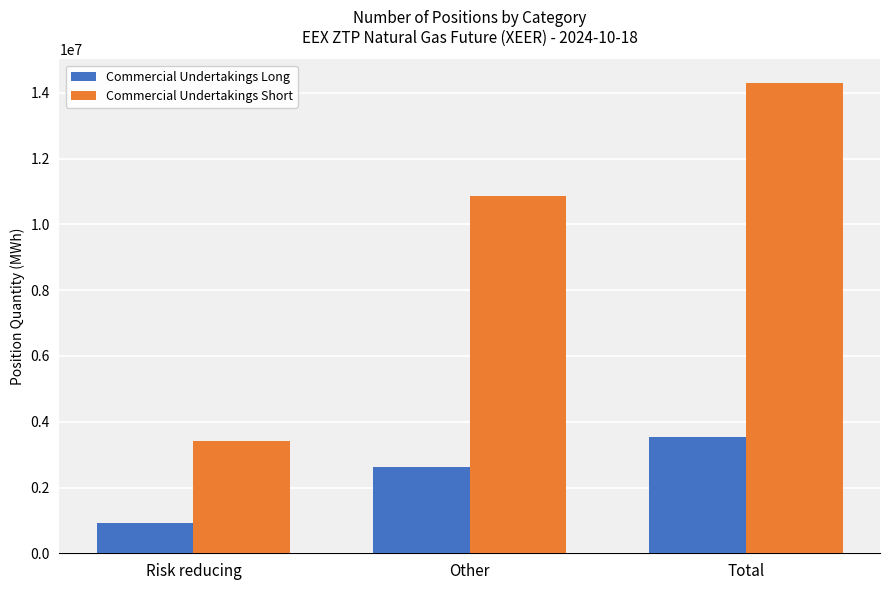

Count the number of data series in this chart.

2